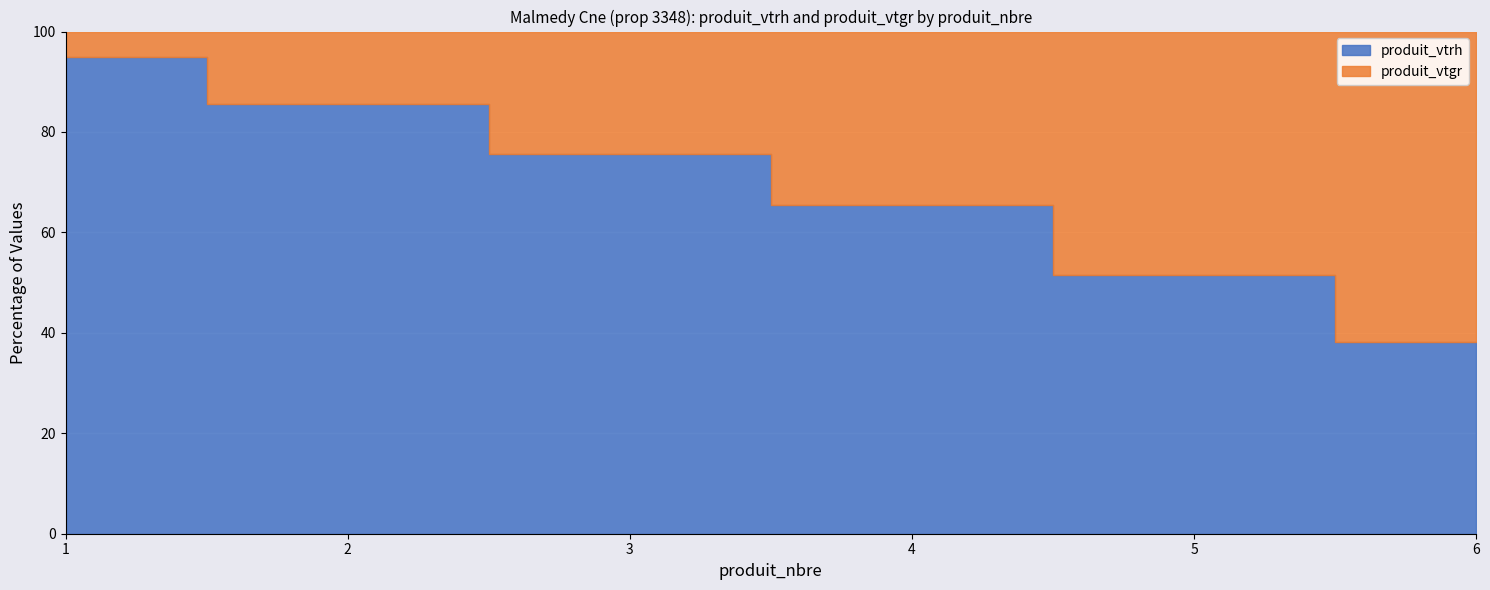

True or false: produit_vtrh and produit_vtgr cross at least once.

True